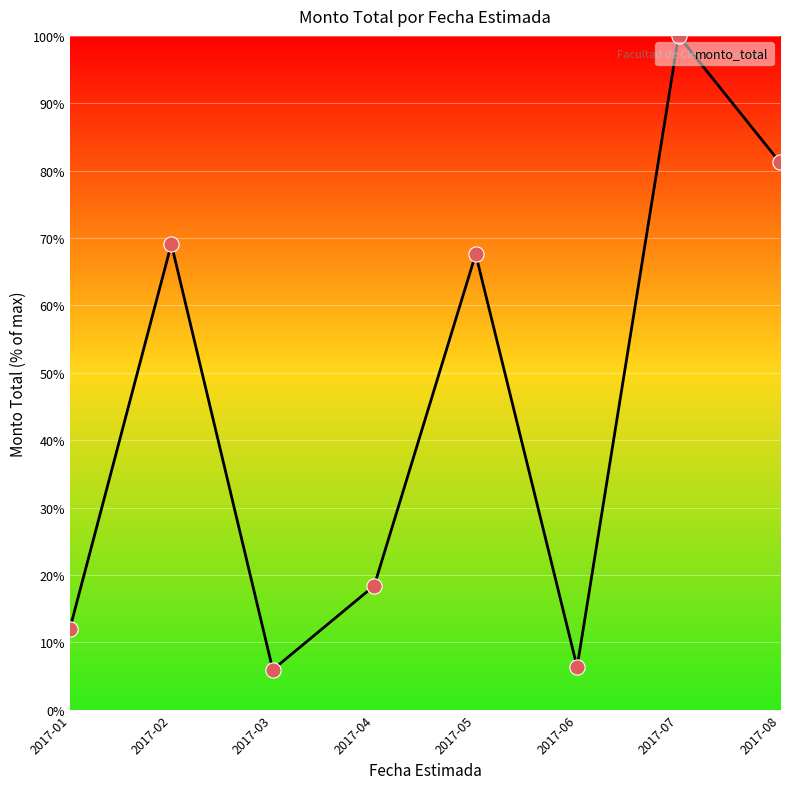

What is the change in value from 2017-03 to 2017-05?

+61.7